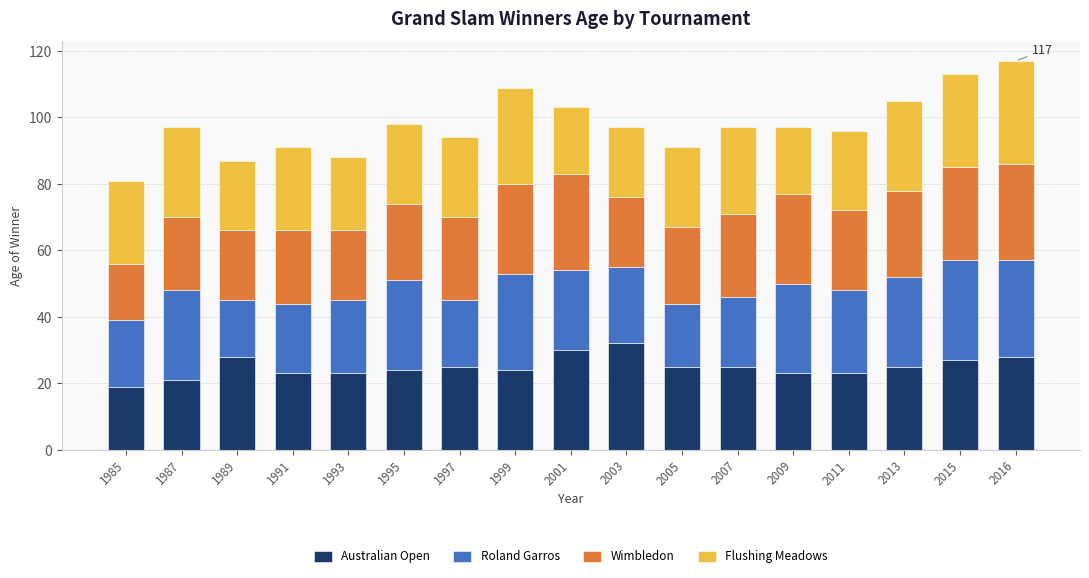

The Australian Open series shows 34 at 2011. True or false?

False